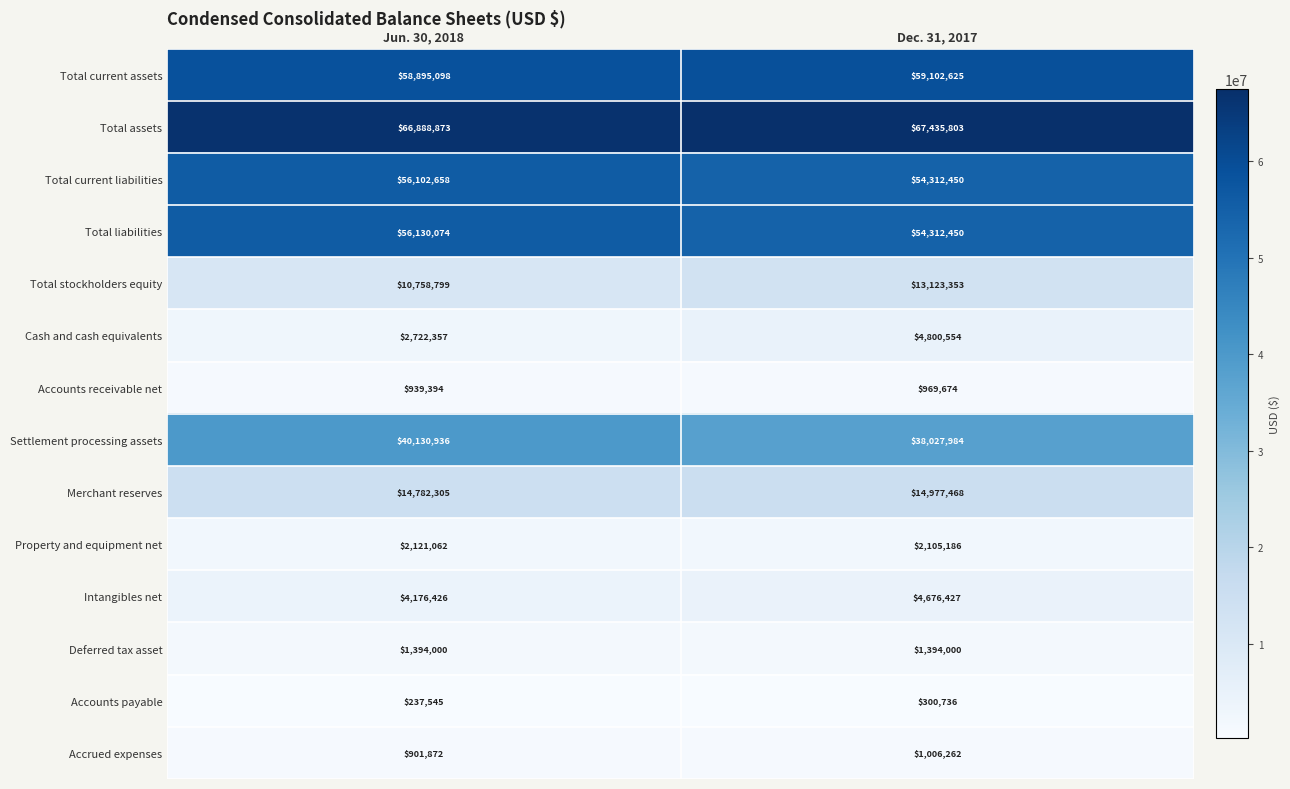

The Merchant reserves series shows 20852802 at Jun. 30, 2018. True or false?

False